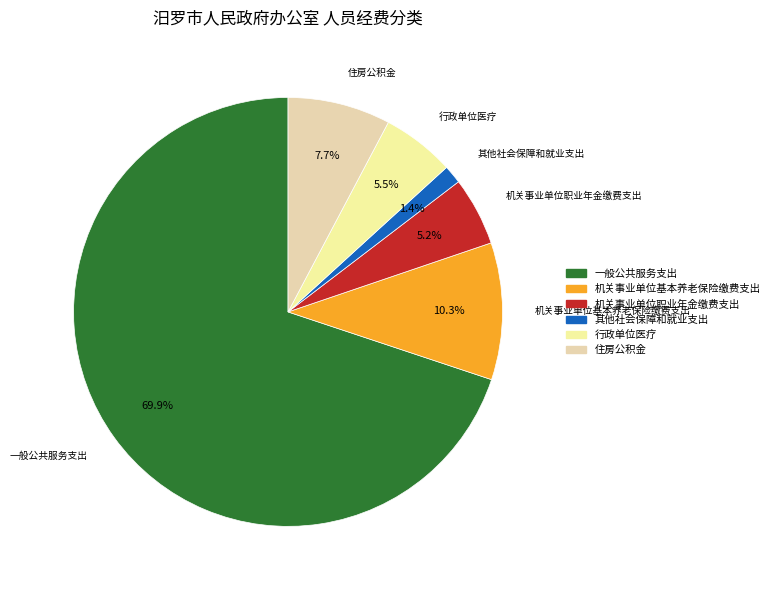

Is there any slice that represents more than half of the pie?

Yes